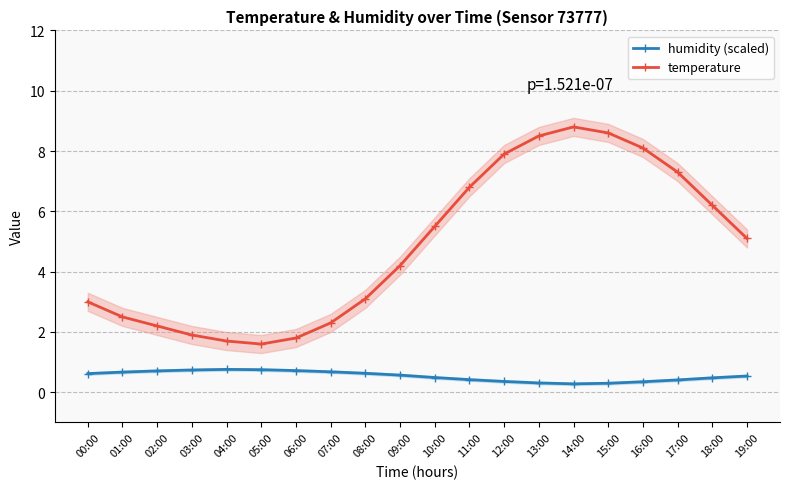

True or false: temperature has a value of 6.2 at 18:00.

True